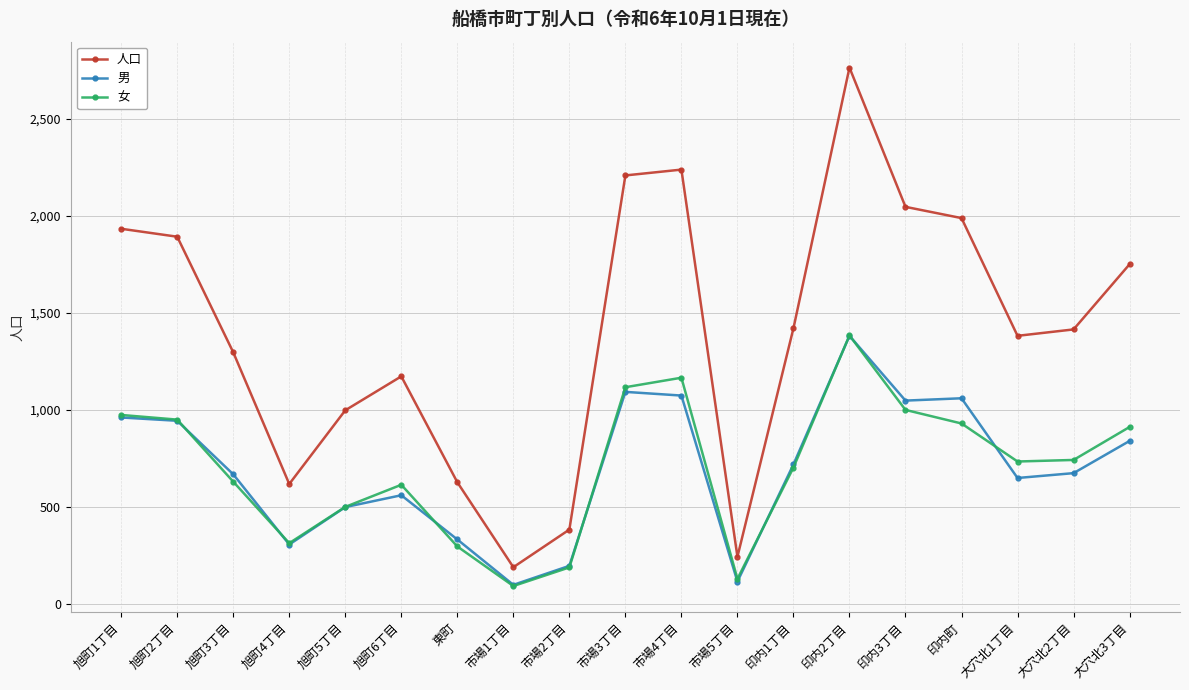

Which category has the lowest value in the 人口 series?

市場1丁目